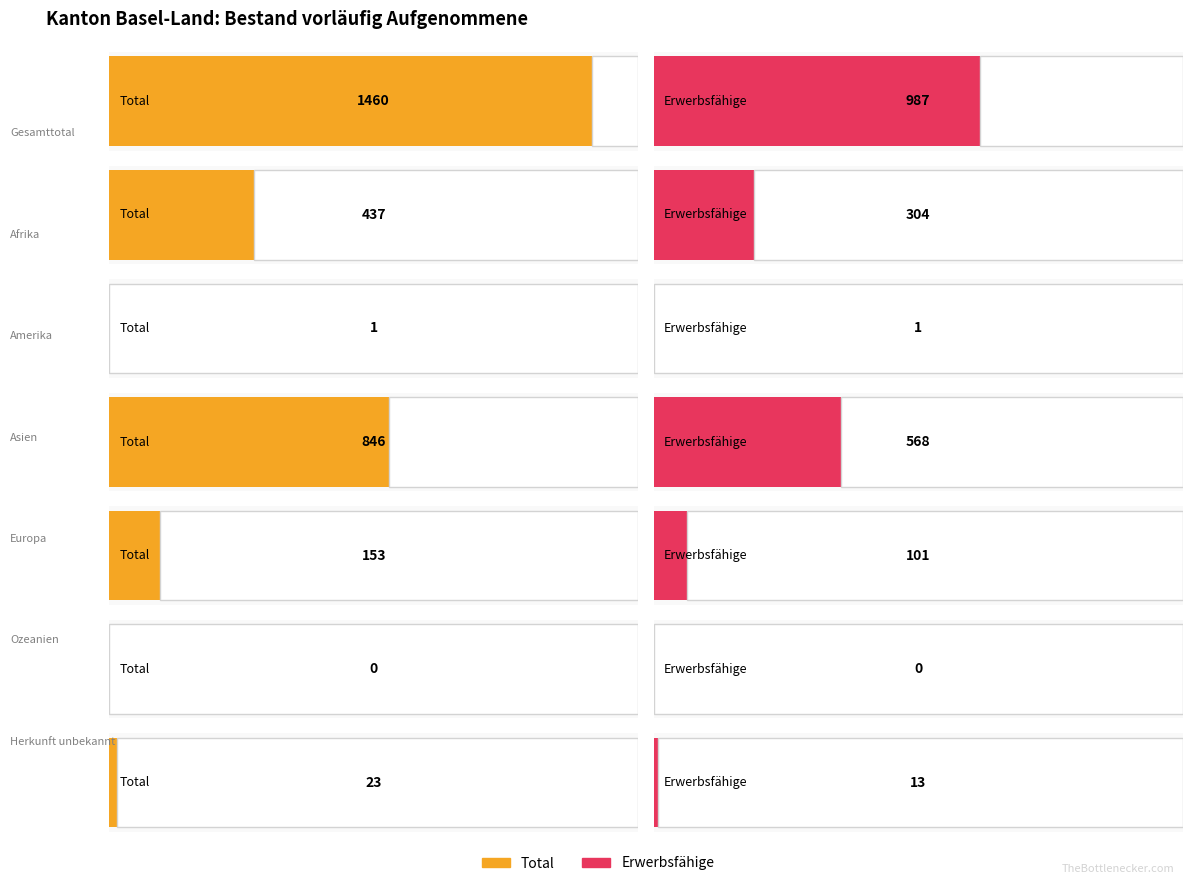

Count the number of data series in this chart.

2